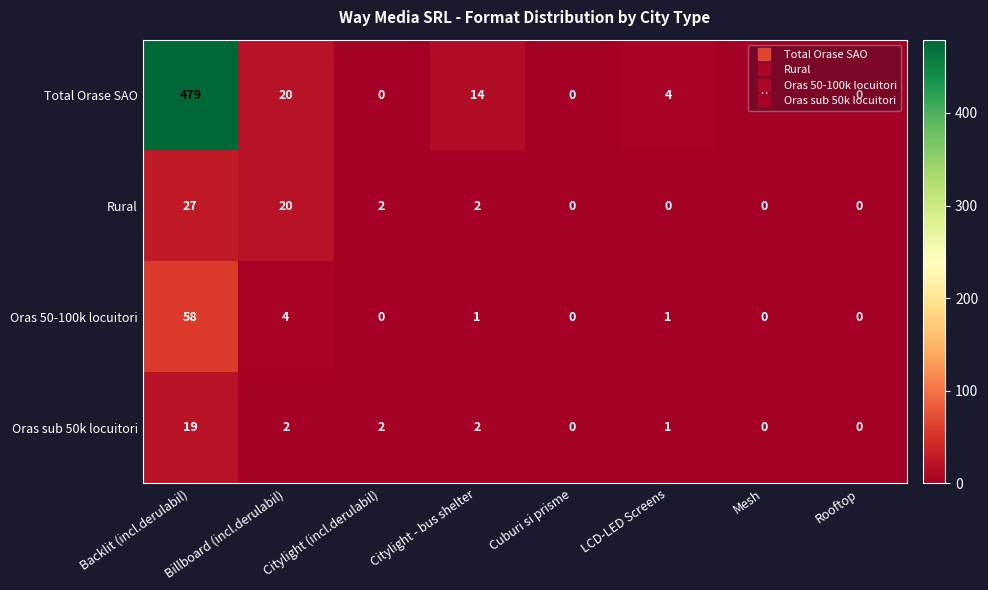

The Oras sub 50k locuitori series shows 0 at LCD-LED Screens. True or false?

False